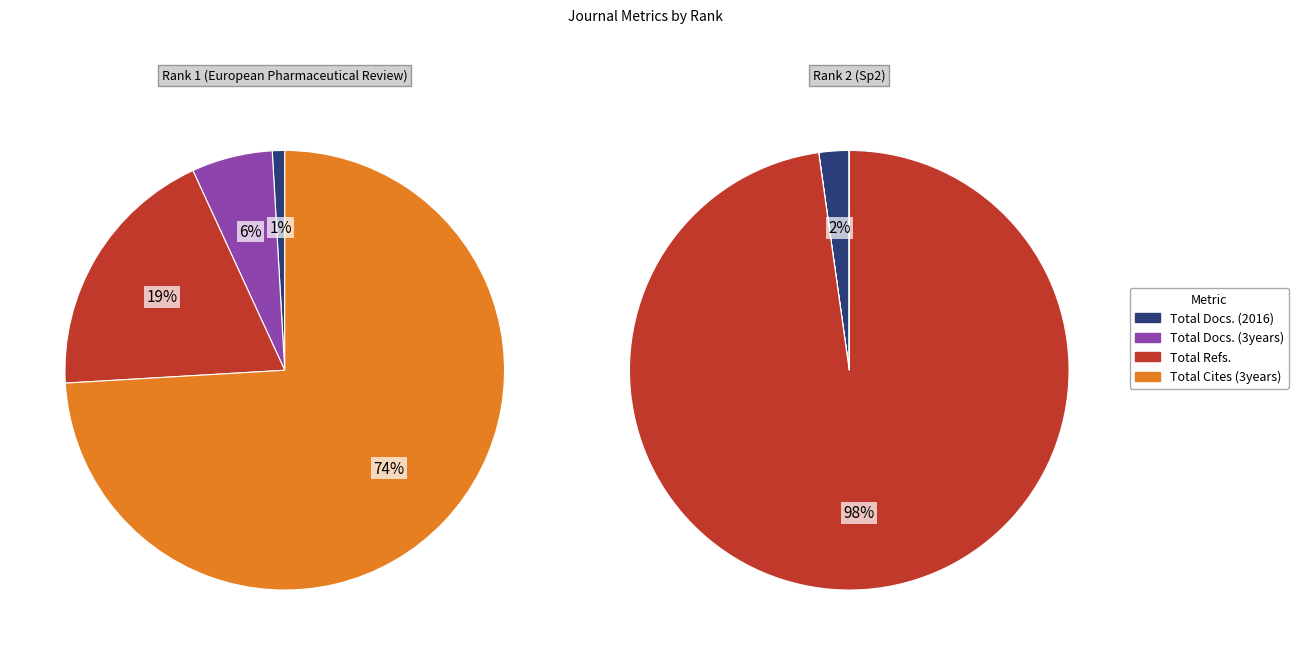

How many segments does this pie chart have?

2